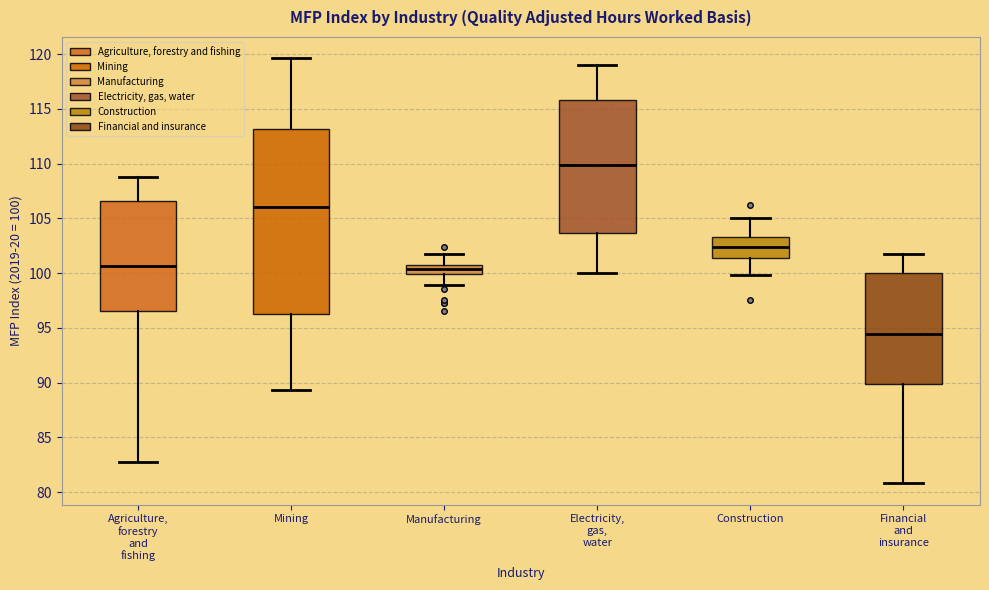

Reading left to right, transcribe this box plot: for each box, give where its median line is, the range the box spans, and where its two whiskers end, as read against the y-axis. The values are not printed on the chart, so give them approximately, as read against the axis.

Agriculture, forestry and fishing: median 100.5, box 96.5 to 106.5, whiskers 83.0 to 109.0
Mining: median 106.0, box 96.5 to 113.0, whiskers 89.5 to 119.5
Manufacturing: median 100.5, box 100.0 to 101.0, whiskers 99.0 to 102.0
Electricity, gas, water: median 110.0, box 103.5 to 116.0, whiskers 100.0 to 119.0
Construction: median 102.5, box 101.5 to 103.5, whiskers 100.0 to 105.0
Financial and insurance: median 94.5, box 90.0 to 100.0, whiskers 81.0 to 101.5